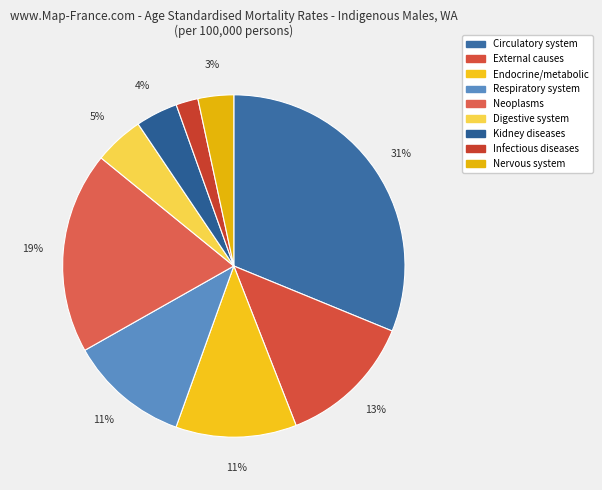

Which slice is the largest?

Circulatory system